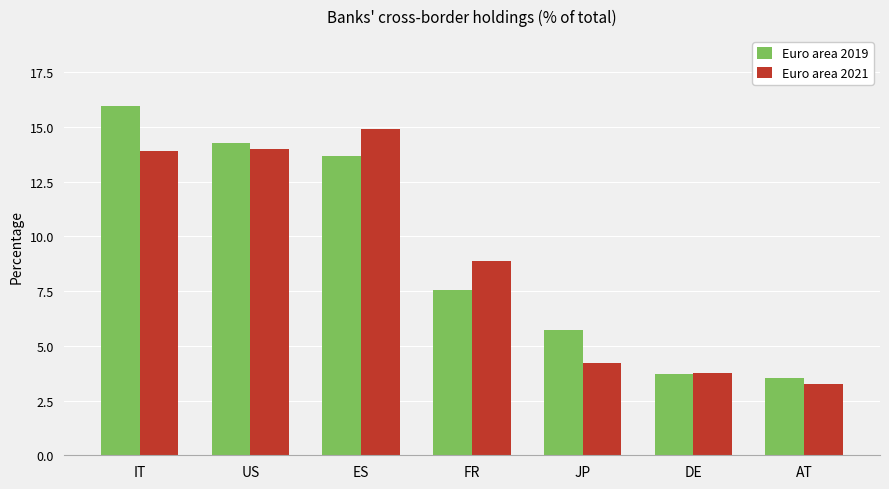

What is the sum of all Euro area 2021 values?

62.8